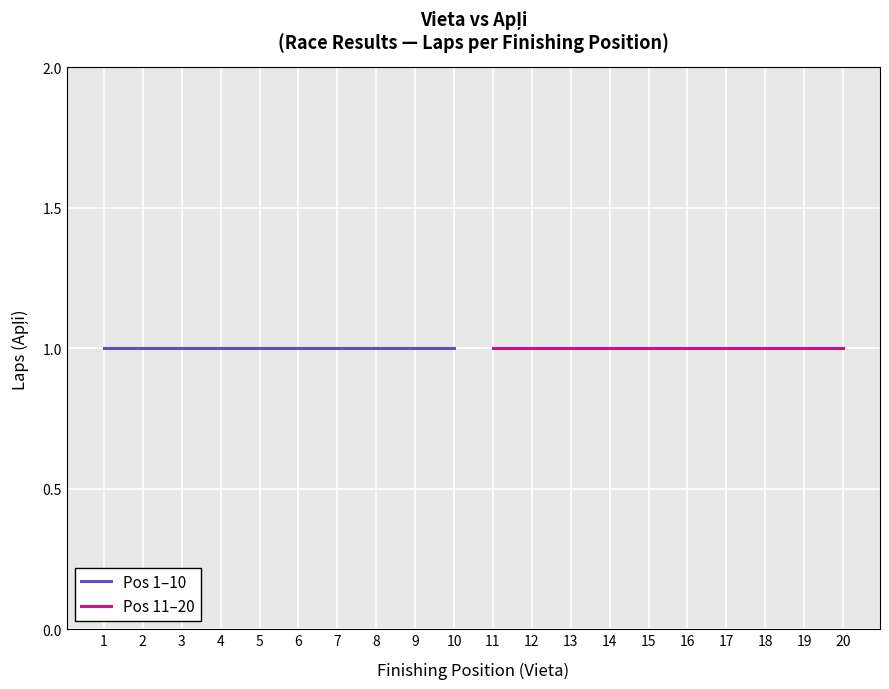

Reading left to right, extract all data points from this chart.

Vieta: 1=1	2=2	3=3	4=4	5=5	6=6	7=7	8=8	9=9	10=10	11=11	12=12	13=13	14=14	15=15	16=16	17=17	18=18	19=19	20=20
Apļi: 1=1	2=1	3=1	4=1	5=1	6=1	7=1	8=1	9=1	10=1	11=1	12=1	13=1	14=1	15=1	16=1	17=1	18=1	19=1	20=1